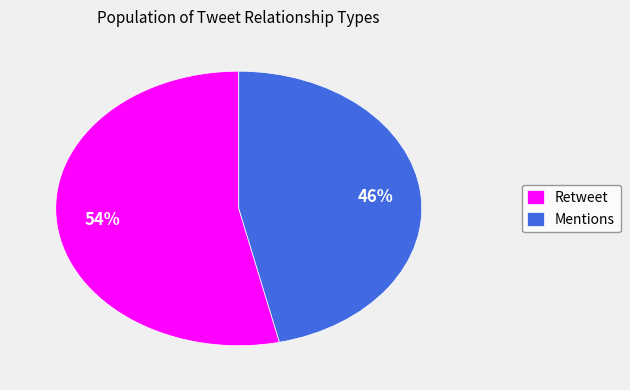

To the nearest percent, what percentage of the pie is Retweet?

54%